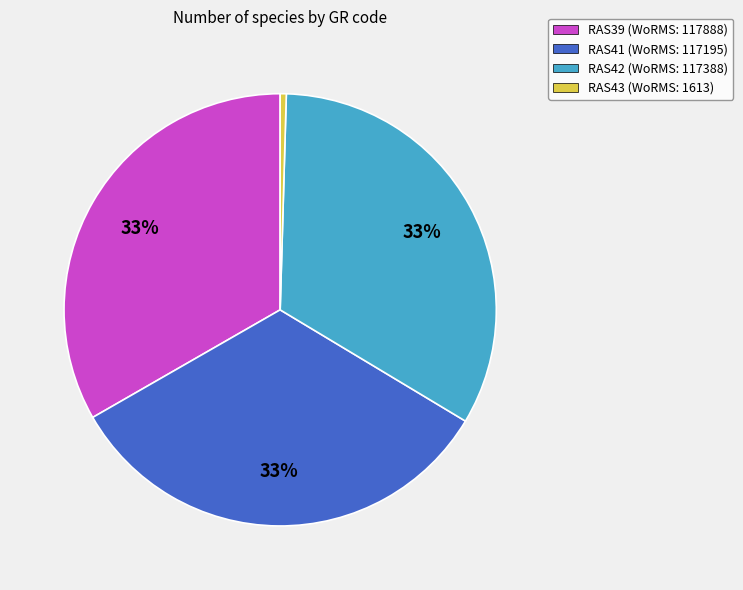

Which category has the smallest portion of the pie?

RAS43